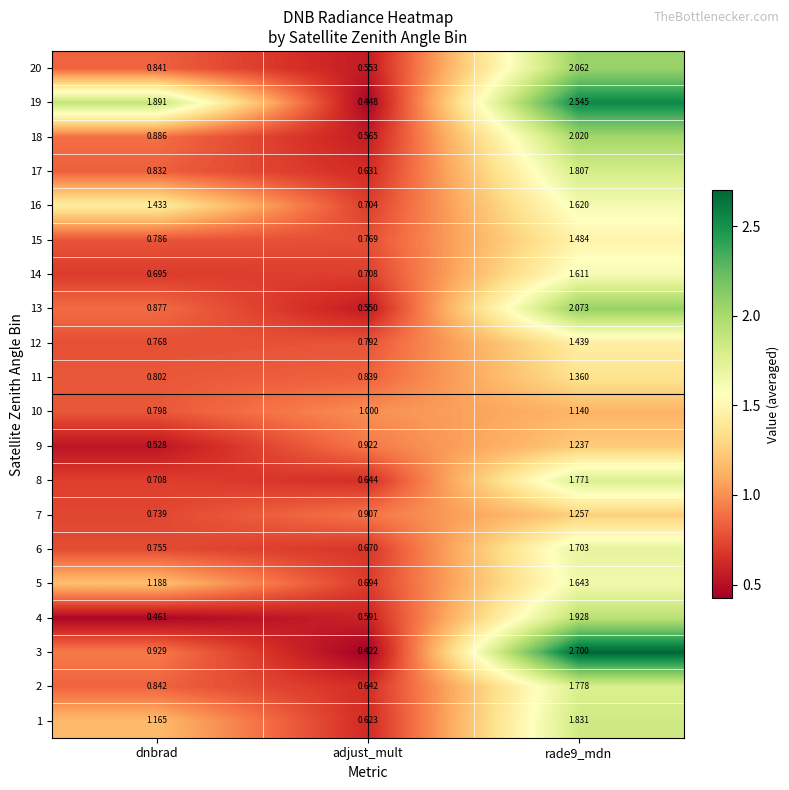

At which label is 9 closest to 0?

dnbrad